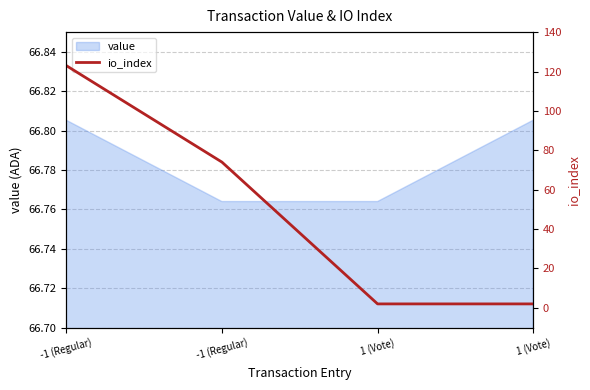

What is the label of the 2nd point from the left?

-1 (Regular)